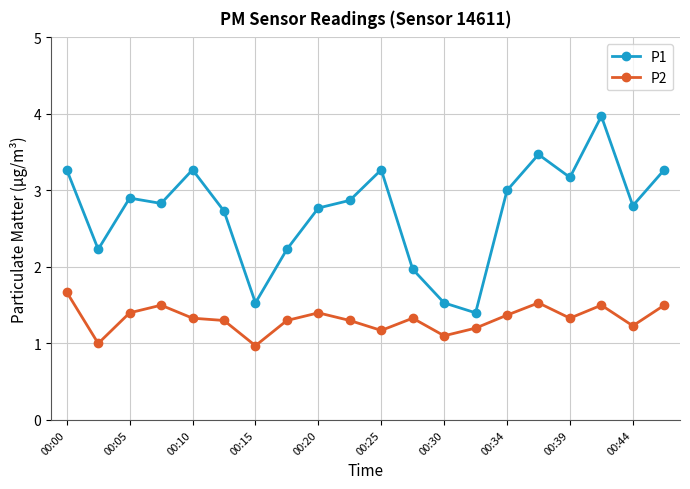

Which series has the largest range (max minus min)?

P1